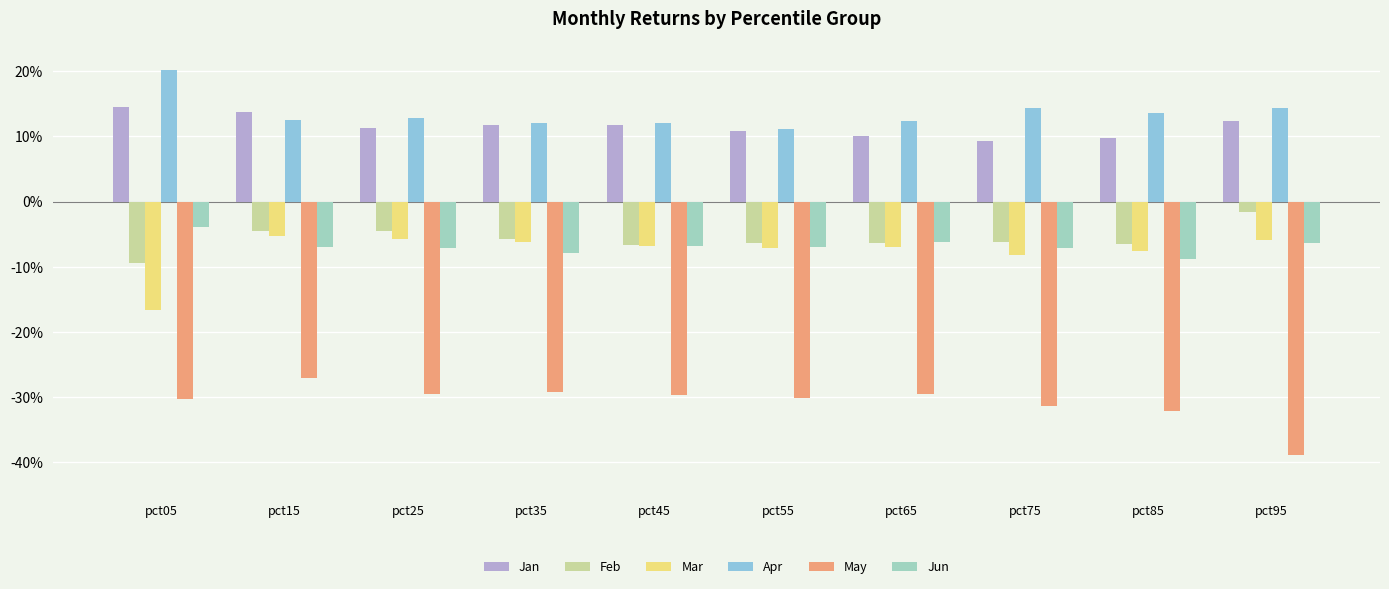

Reading left to right, transcribe all the data shown in this chart.

Jan: 0.1	0.1	0.1	0.1	0.1	0.1	0.1	0.1	0.1	0.1
Feb: -0.1	-0.0	-0.0	-0.1	-0.1	-0.1	-0.1	-0.1	-0.1	-0.0
Mar: -0.2	-0.1	-0.1	-0.1	-0.1	-0.1	-0.1	-0.1	-0.1	-0.1
Apr: 0.2	0.1	0.1	0.1	0.1	0.1	0.1	0.1	0.1	0.1
May: -0.3	-0.3	-0.3	-0.3	-0.3	-0.3	-0.3	-0.3	-0.3	-0.4
Jun: -0.0	-0.1	-0.1	-0.1	-0.1	-0.1	-0.1	-0.1	-0.1	-0.1